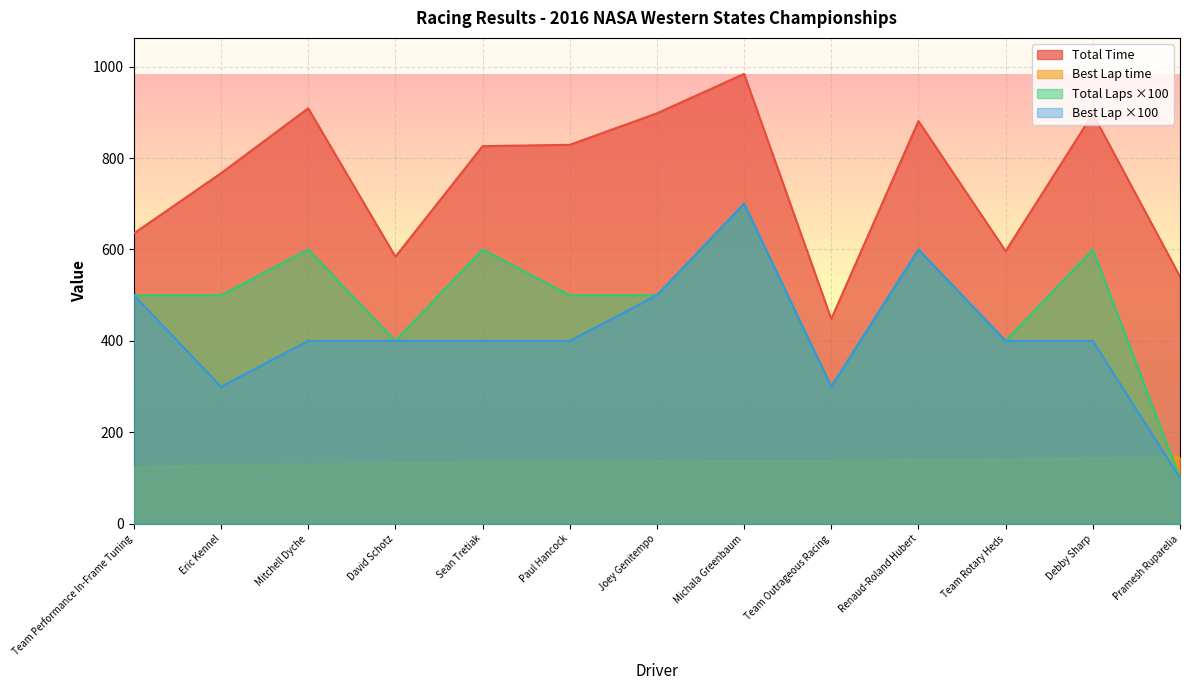

At how many categories does at least one series exceed 396?

13